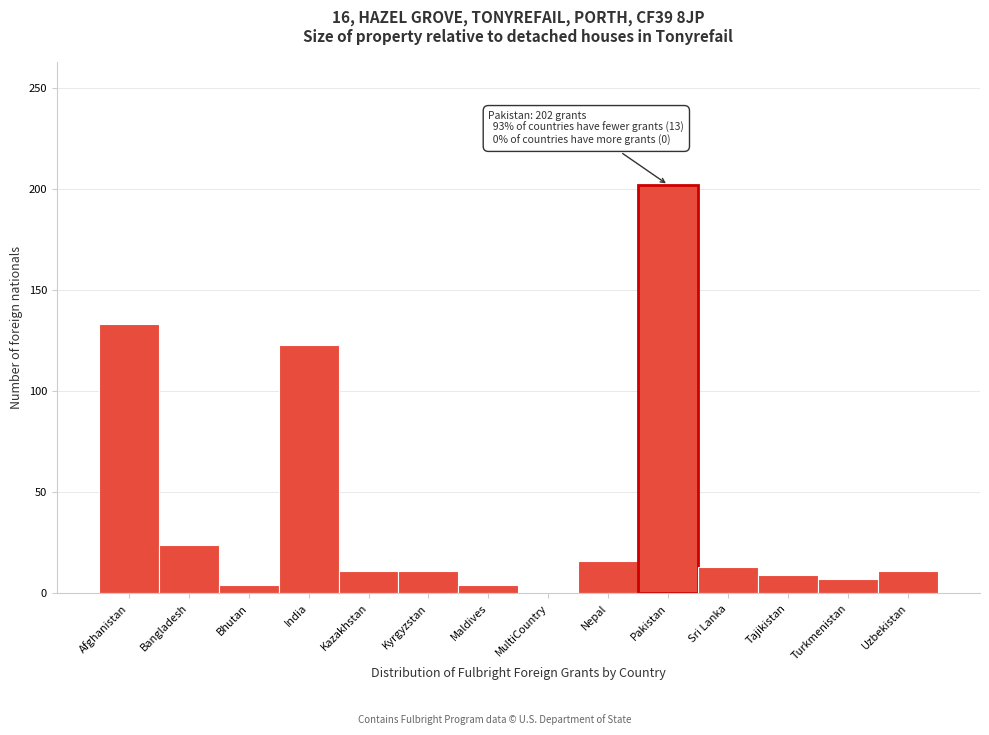

Reading left to right, list all the values displayed in this chart.

Afghanistan=133	Bangladesh=24	Bhutan=4	India=123	Kazakhstan=11	Kyrgyzstan=11	Maldives=4	MultiCountry=0	Nepal=16	Pakistan=202	Sri Lanka=13	Tajikistan=9	Turkmenistan=7	Uzbekistan=11